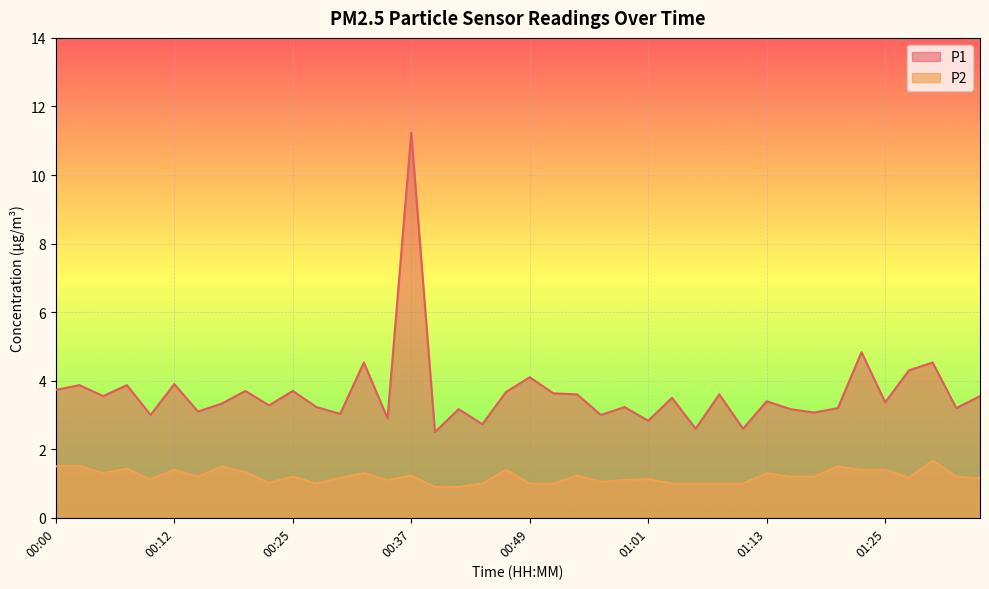

Rank the categories by P2 value from highest to lowest.

01:30, 00:03, 00:00, 00:17, 01:21, 00:07, 00:12, 00:47, 01:23, 01:25, 00:20, 00:05, 00:32, 01:13, 00:37, 00:54, 00:15, 00:25, 01:16, 01:18, 01:33, 00:30, 01:28, 01:35, 01:01, 00:10, 00:35, 00:59, 00:56, 00:22, 00:27, 00:44, 00:49, 00:52, 01:04, 01:06, 01:08, 01:11, 00:39, 00:42